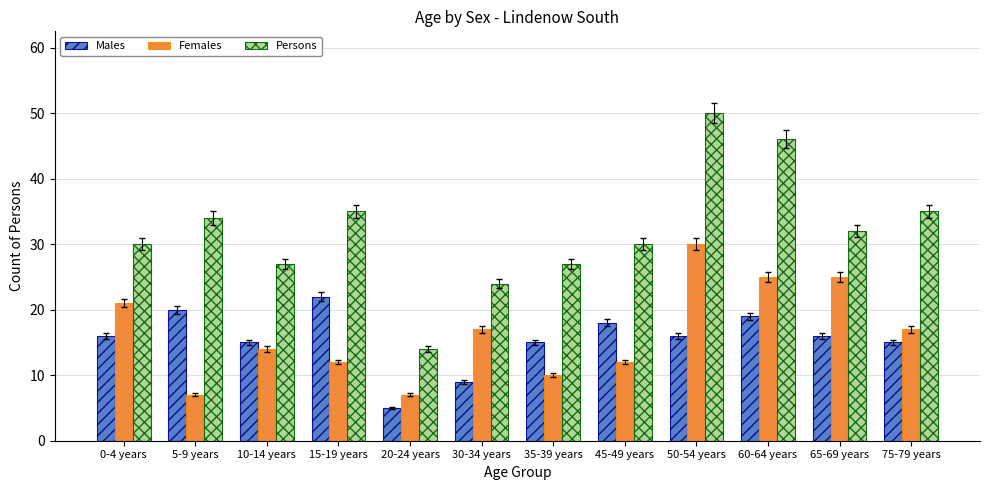

How many bars are there in each group?

3